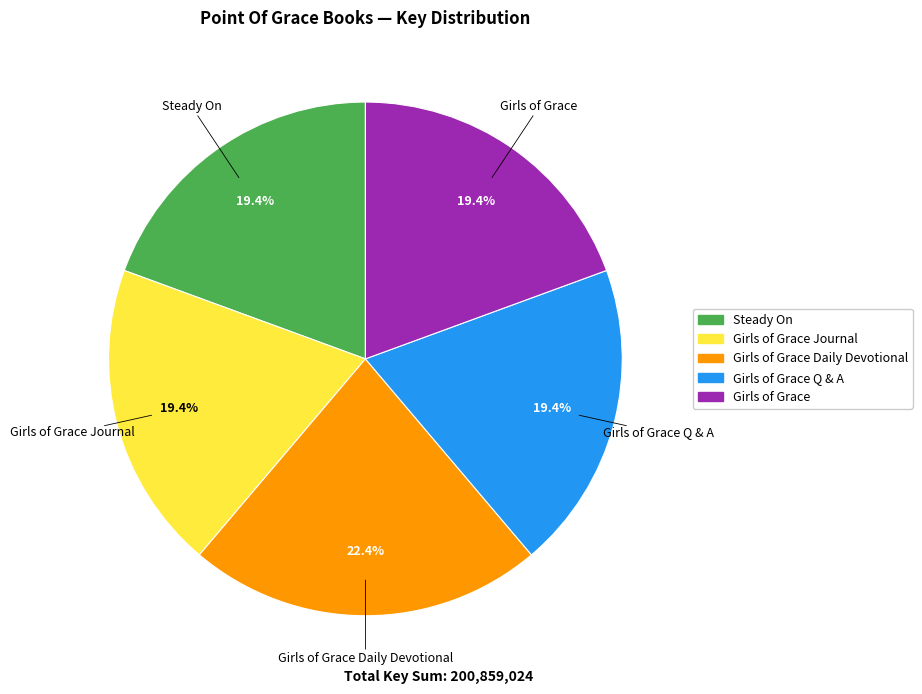

Does any single category account for the majority?

No